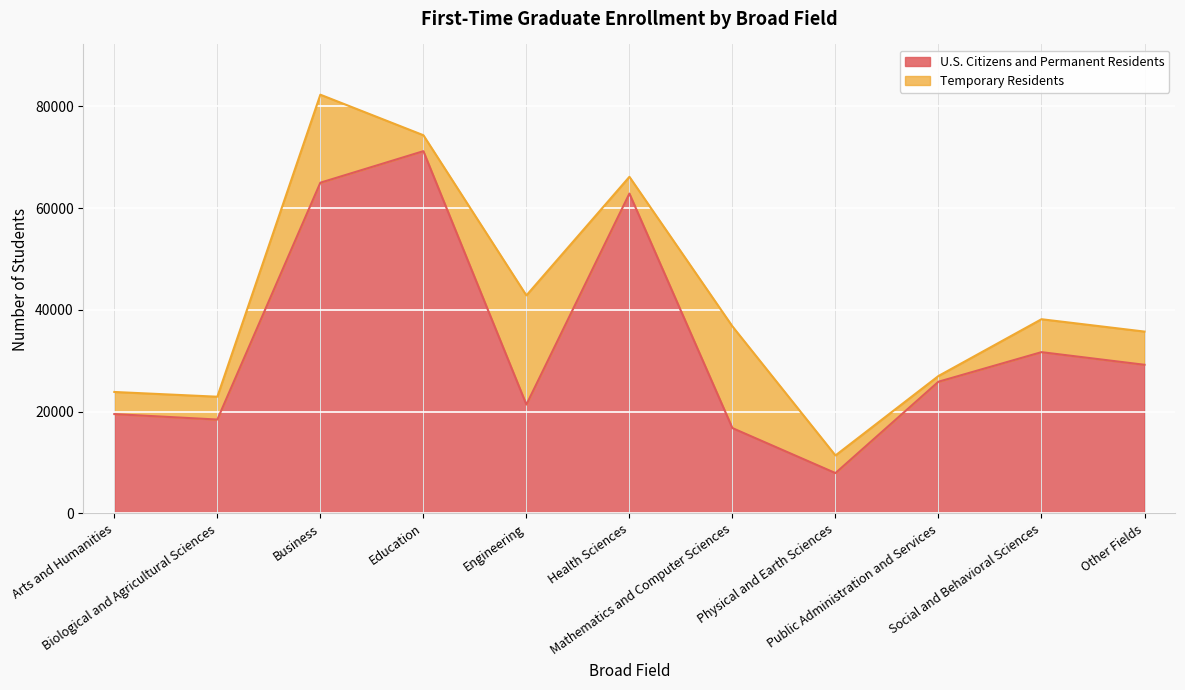

What is the change in value from Physical and Earth Sciences to Other Fields?

+21274